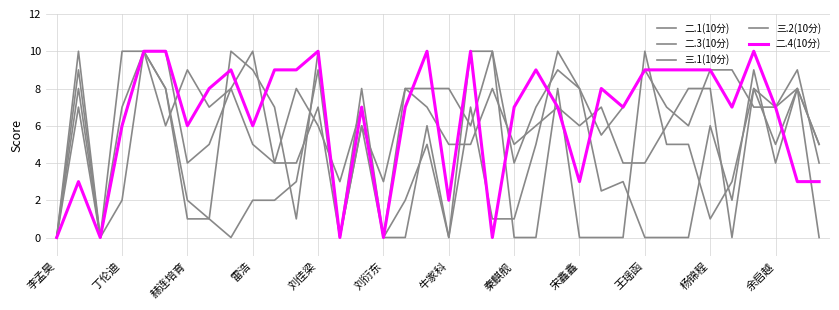

Which series has the largest range (max minus min)?

二.1(10分)